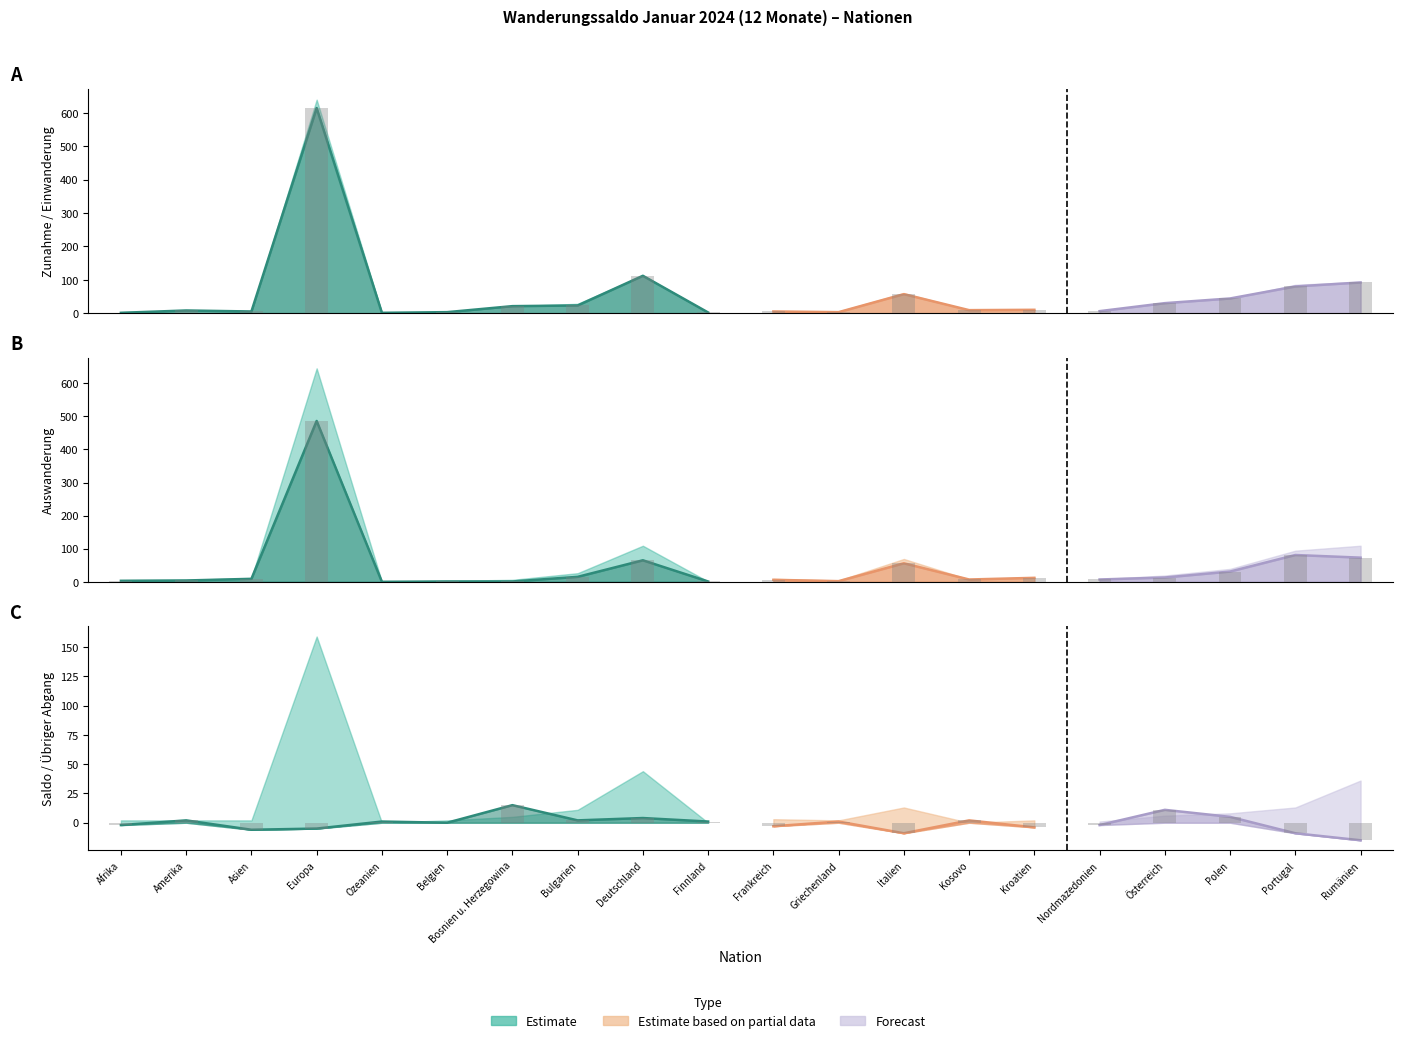

How many distinct data groups are displayed?

3